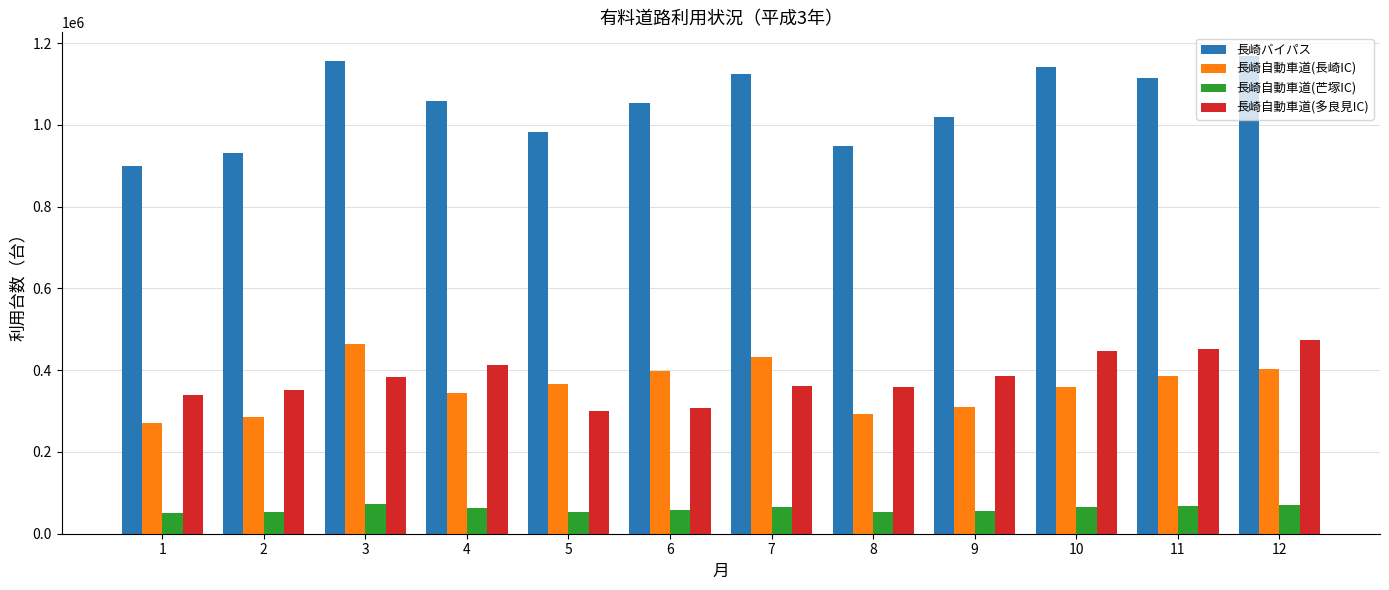

What is the greatest value displayed?

1168193